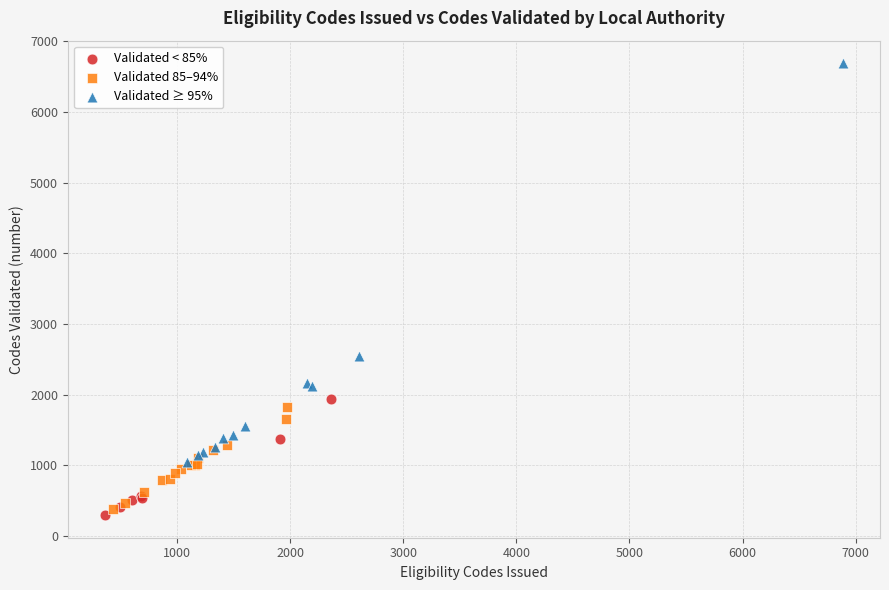

Which series contains the lowest Y value?

Validated < 85%